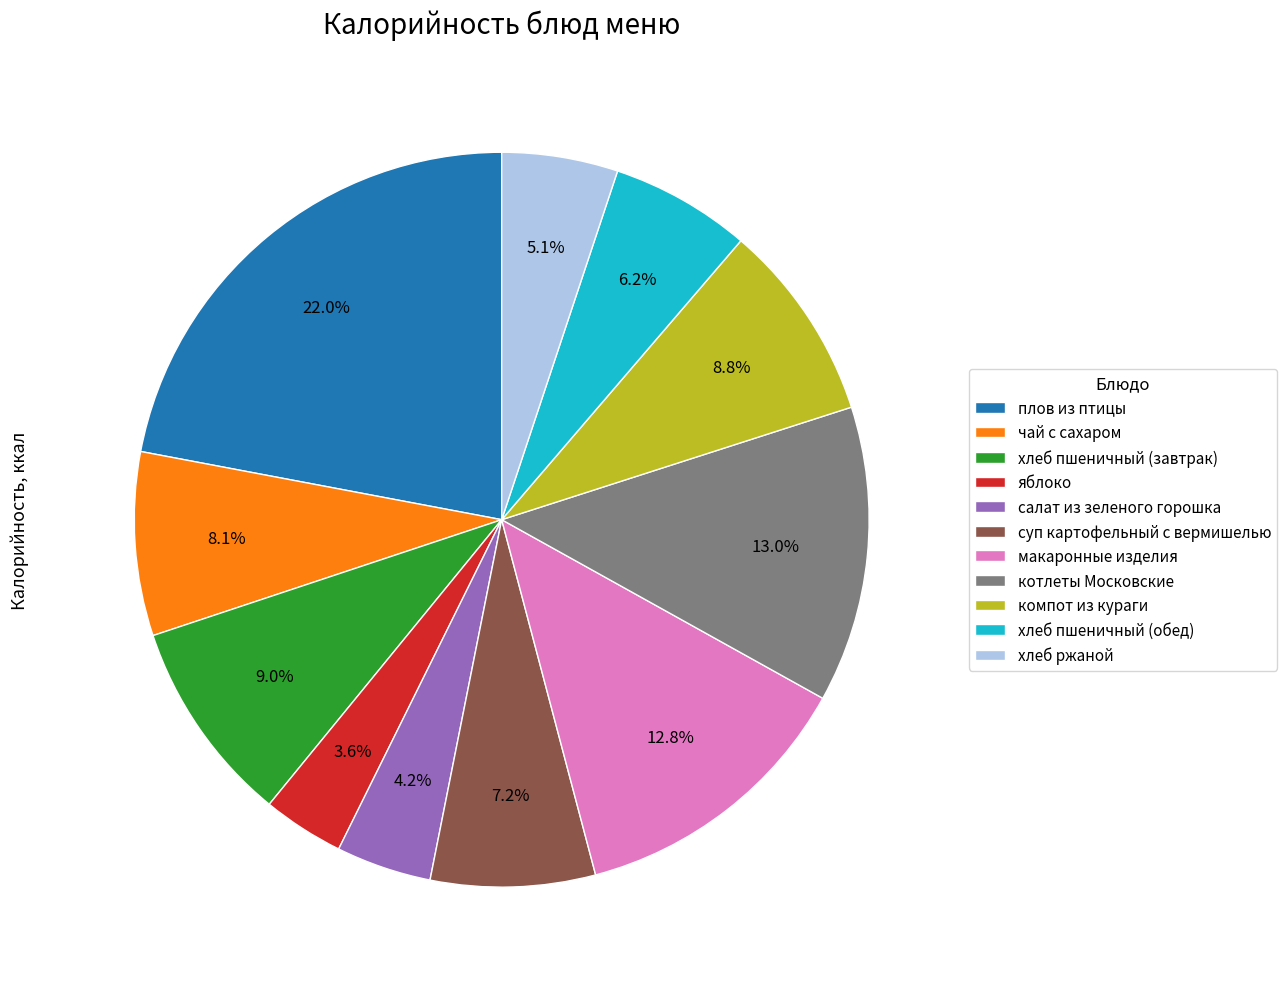

Is there any slice that represents more than half of the pie?

No